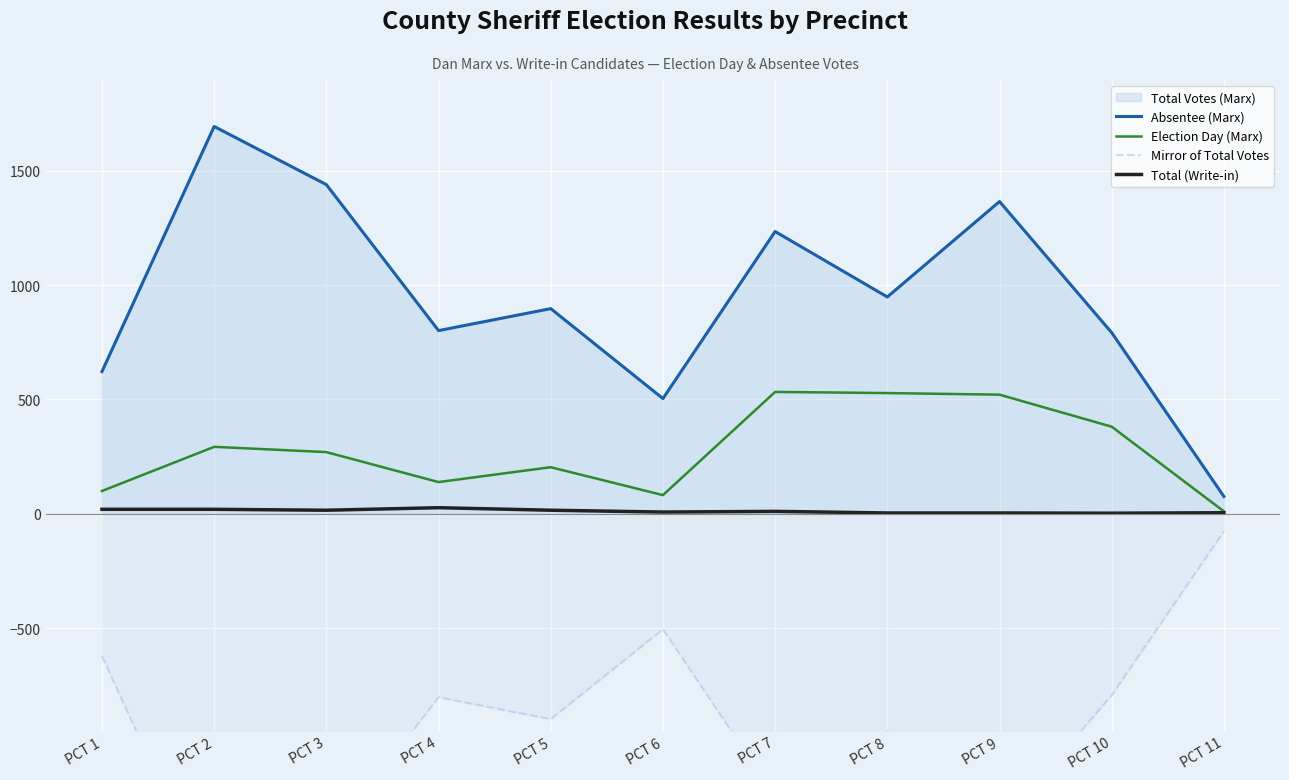

What is the difference between the highest and lowest values at PCT 11?

152